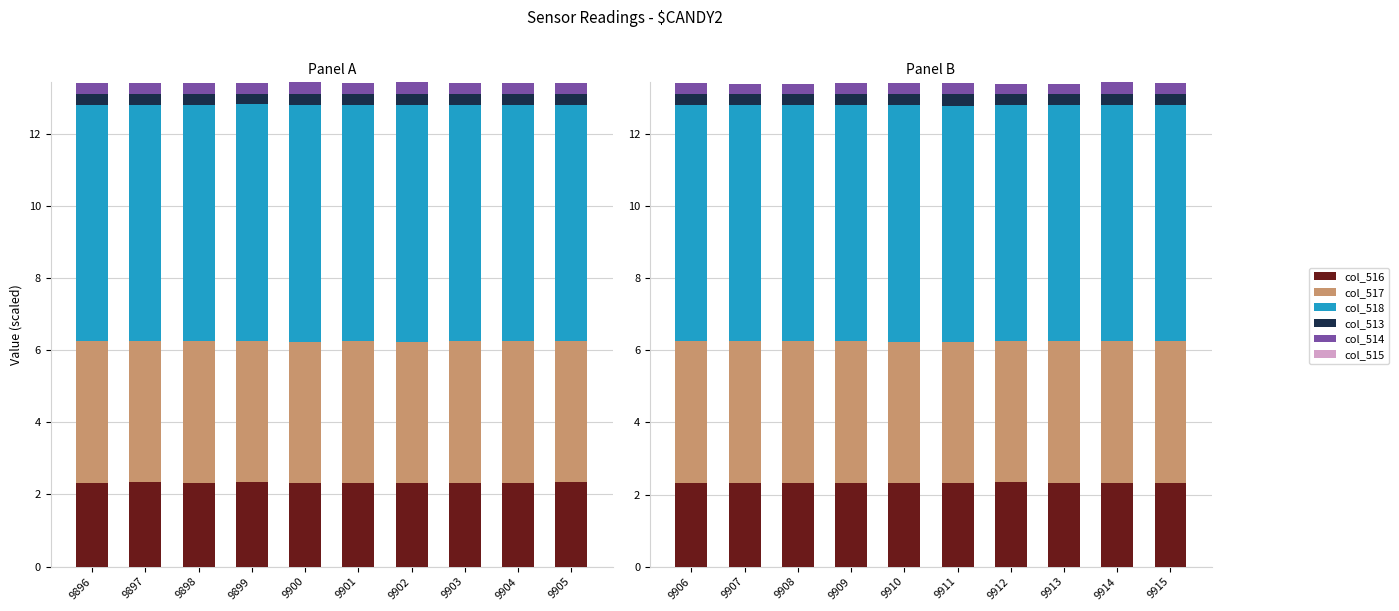

Which label corresponds to the largest value in the chart?

9906